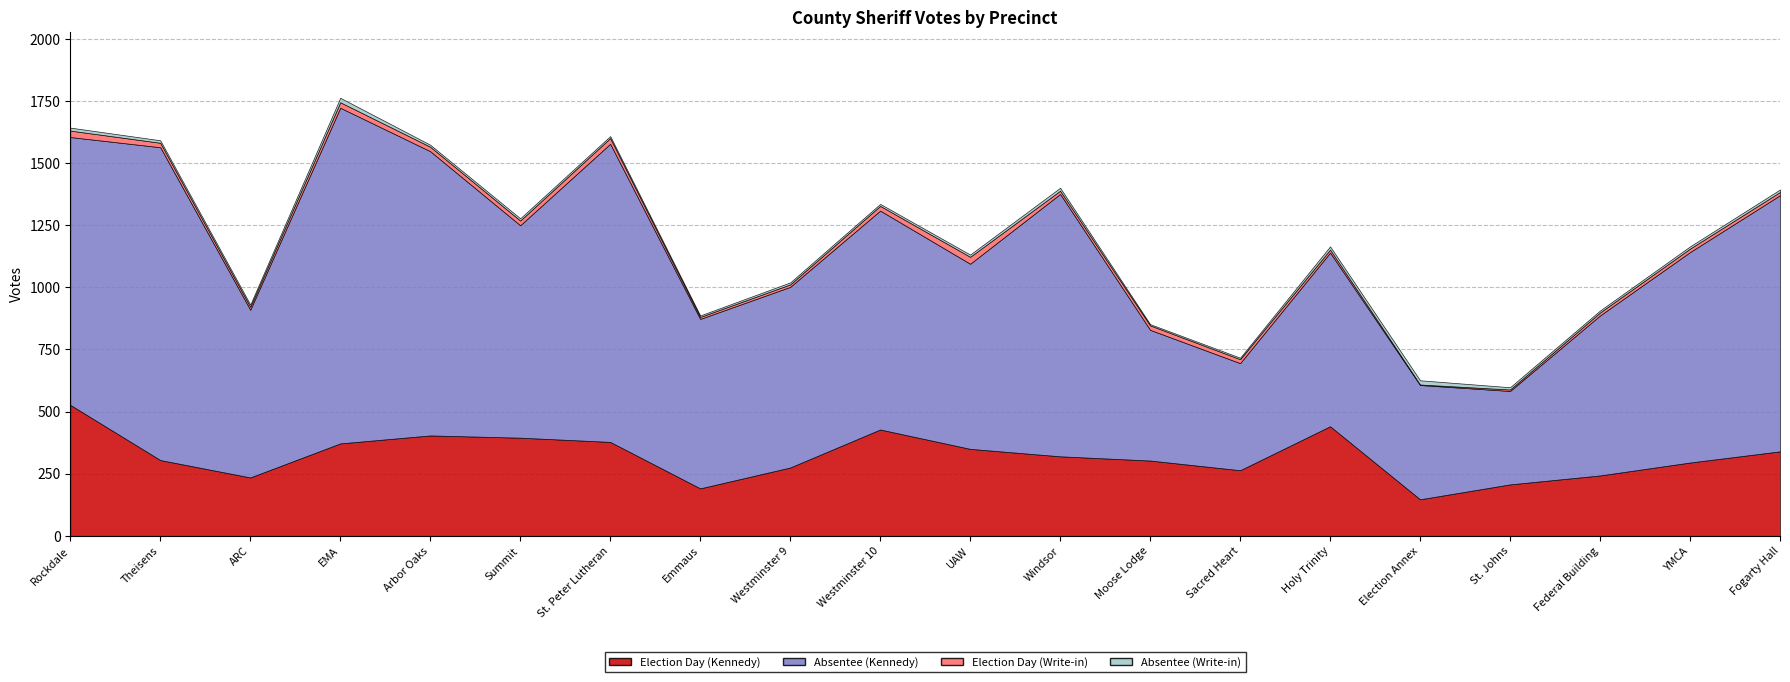

Where is Absentee (Write-in) nearest to the value 11?

Rockdale